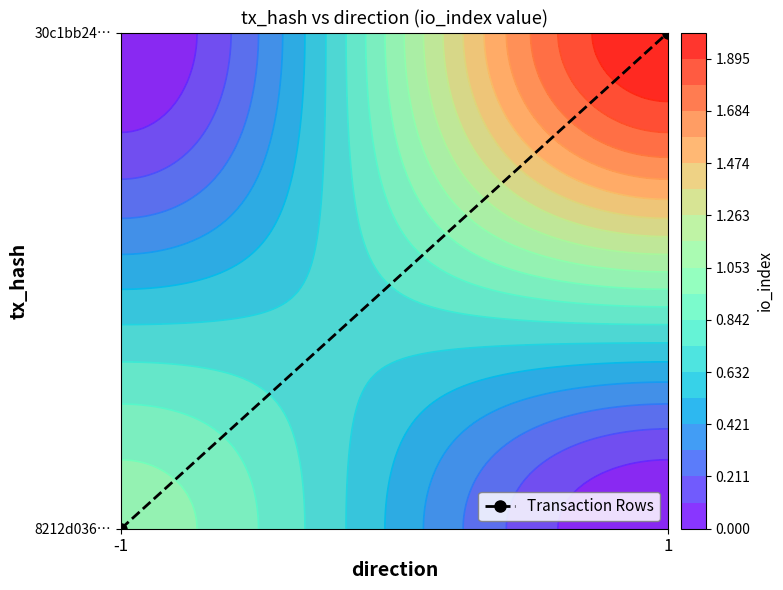

True or false: the data shows 1 at 1.

True